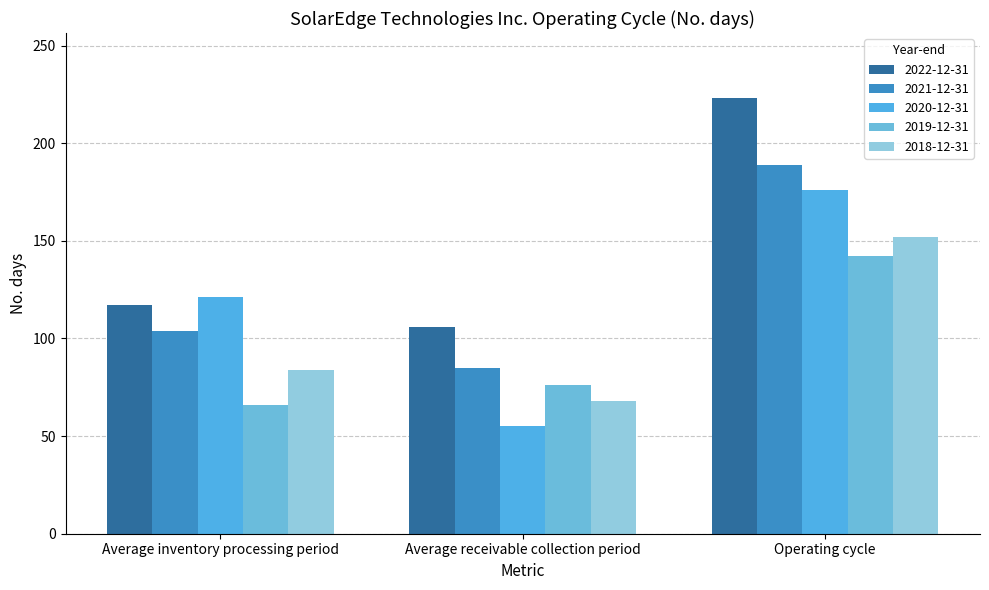

At how many categories does at least one series exceed 136?

1